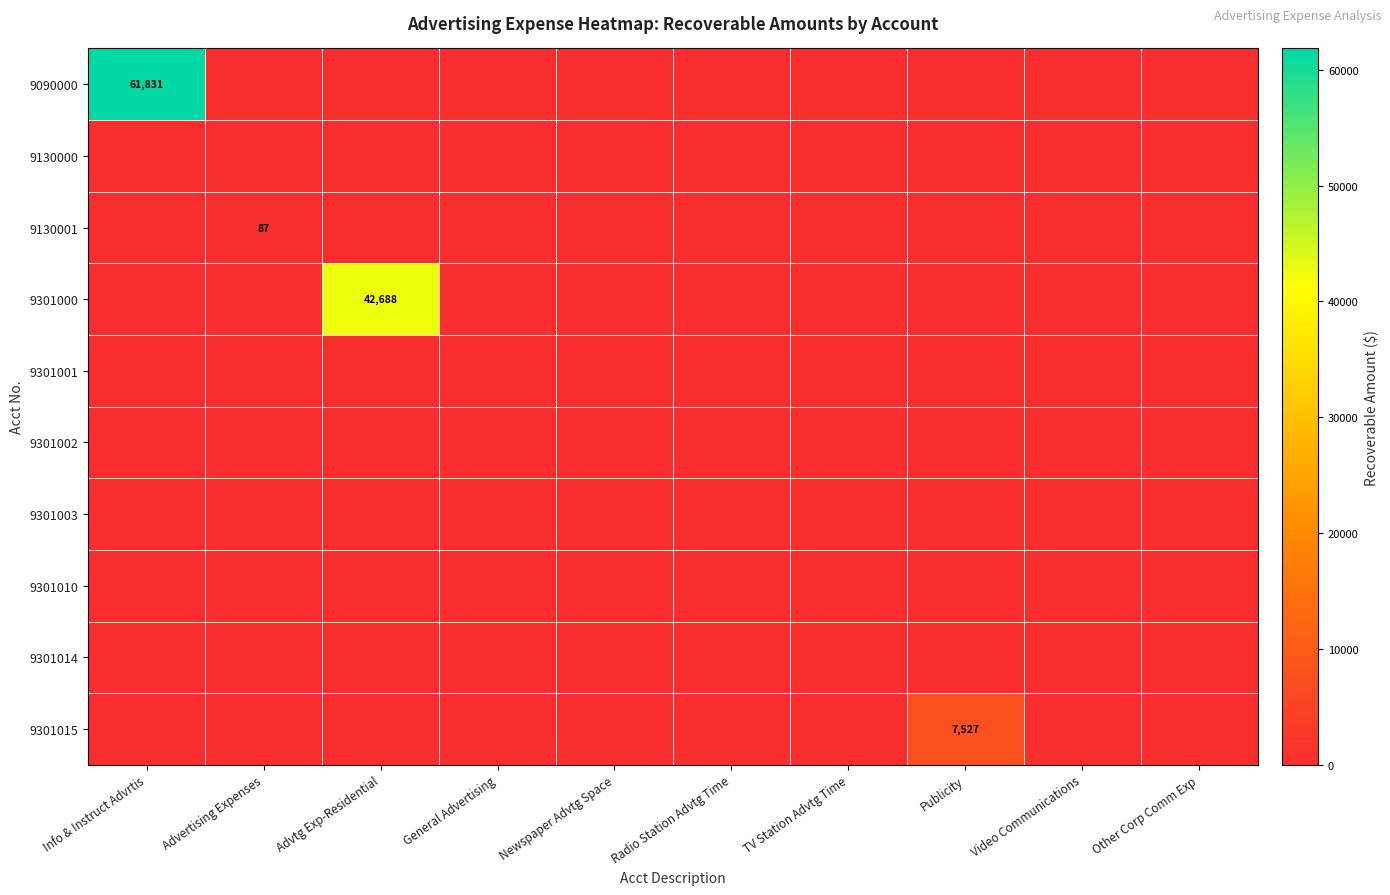

List the labels in order of 9090000 value, smallest first.

Advertising Expenses, Advtg Exp-Residential, General Advertising, Newspaper Advtg Space, Radio Station Advtg Time, TV Station Advtg Time, Publicity, Video Communications, Other Corp Comm Exp, Info & Instruct Advrtis